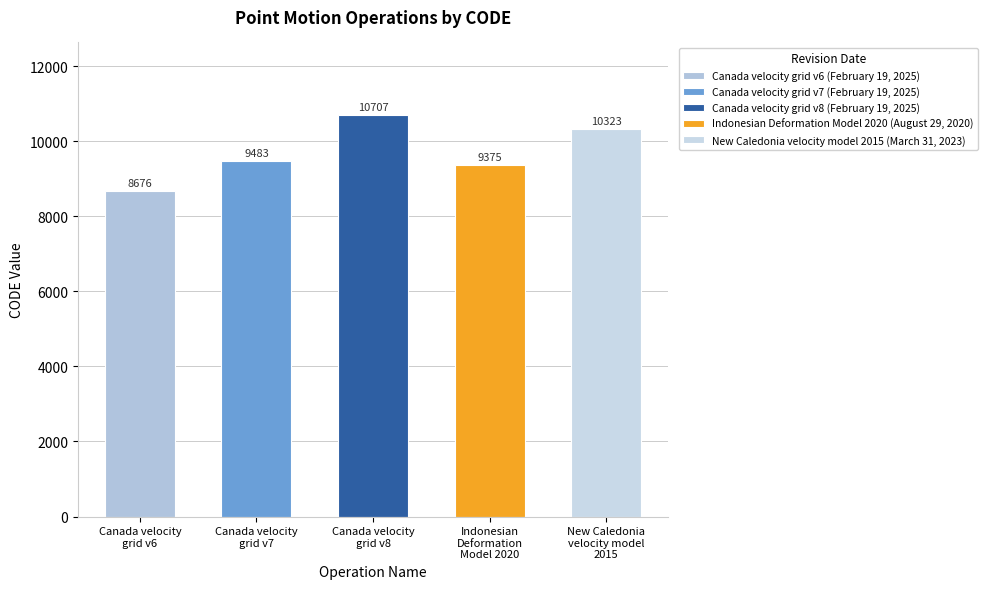

What is the value of the 1st bar from the left?

8676